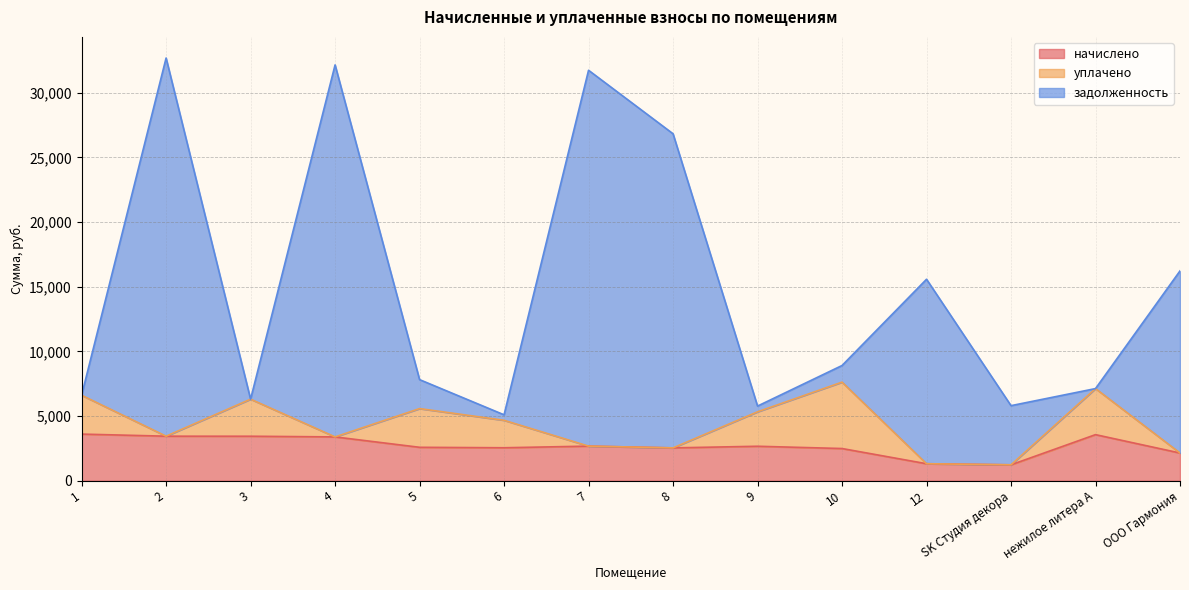

What position from the right is 8?

7